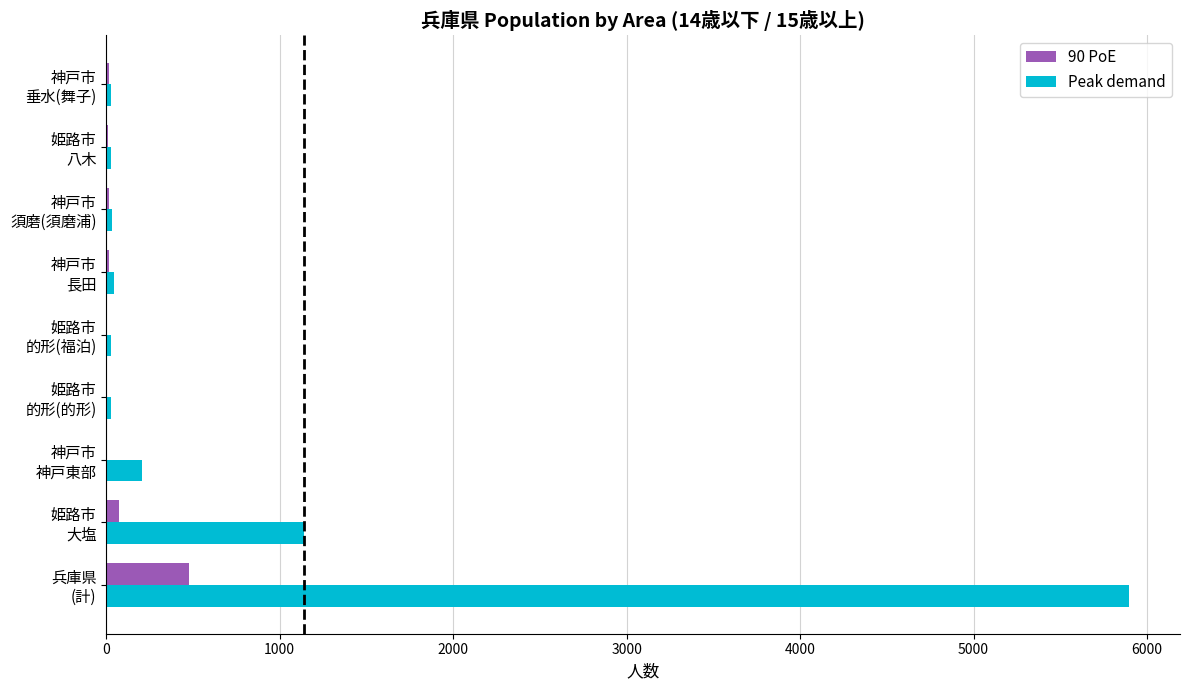

Count the number of categories in the chart.

9